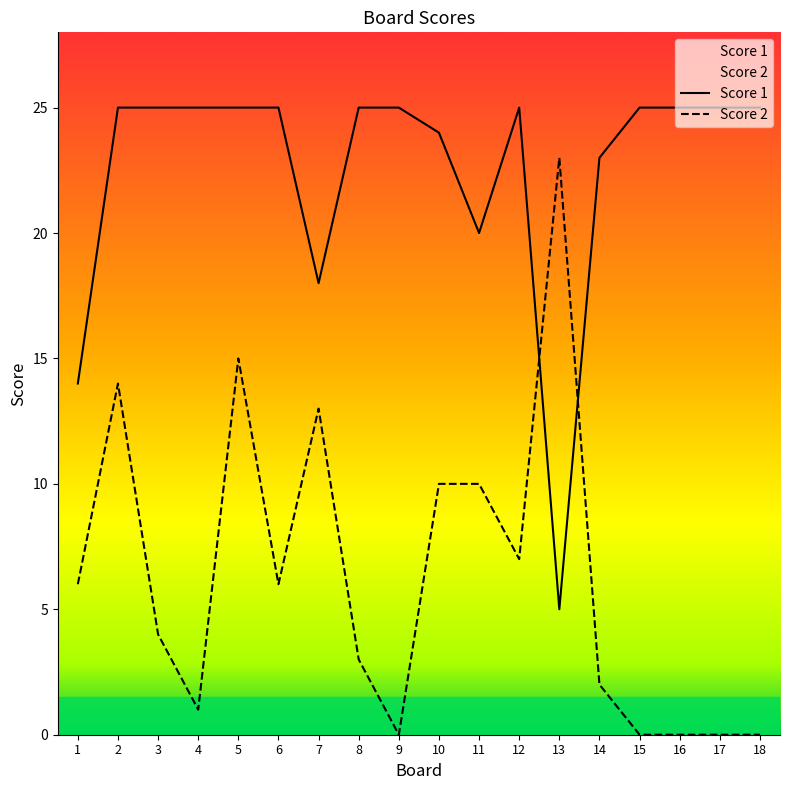

Is the value of Score 1 at 13 greater than the value of Score 2 at 13?

No